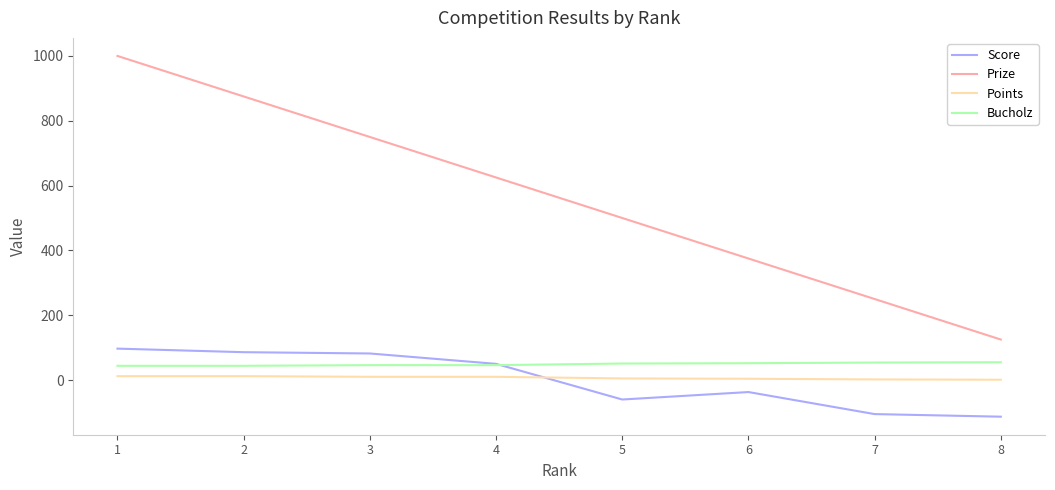

Count the number of categories in the chart.

8